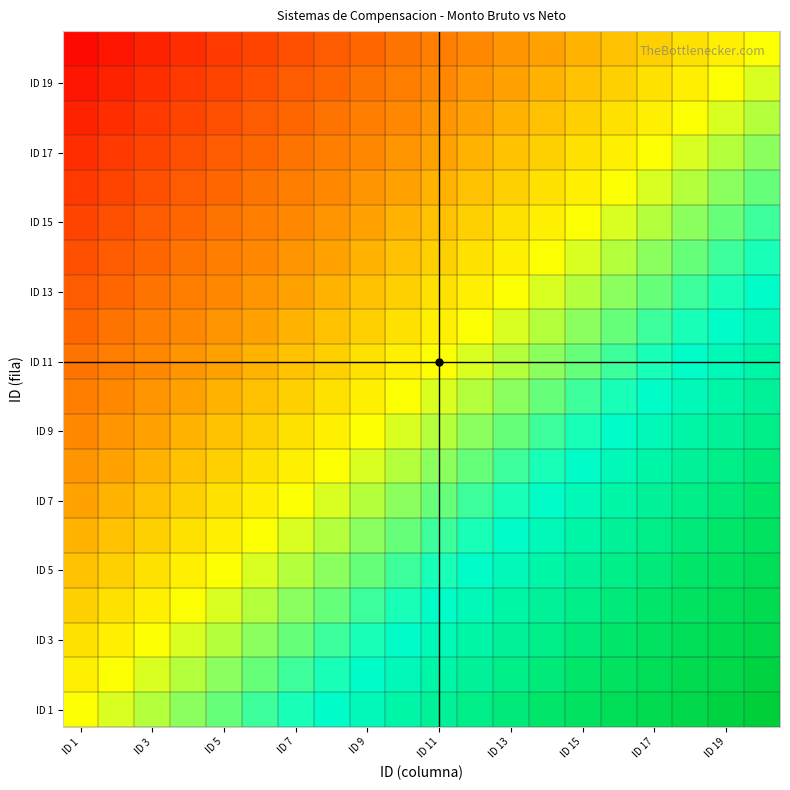

What is the smallest value displayed?

-0.9